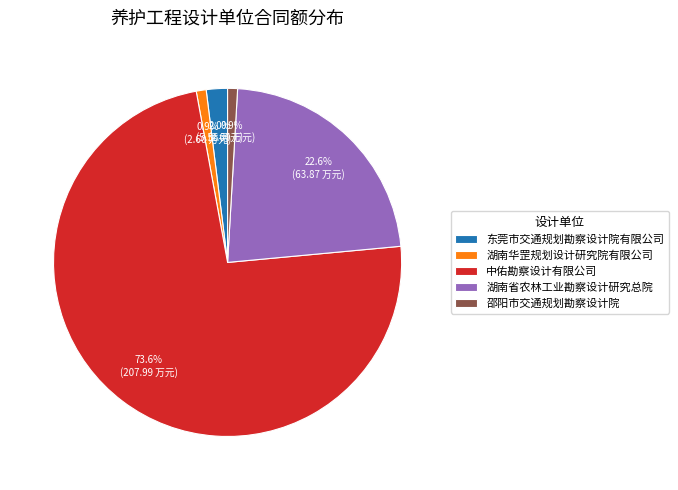

Which slice represents more than half of the pie?

中佑勘察设计有限公司